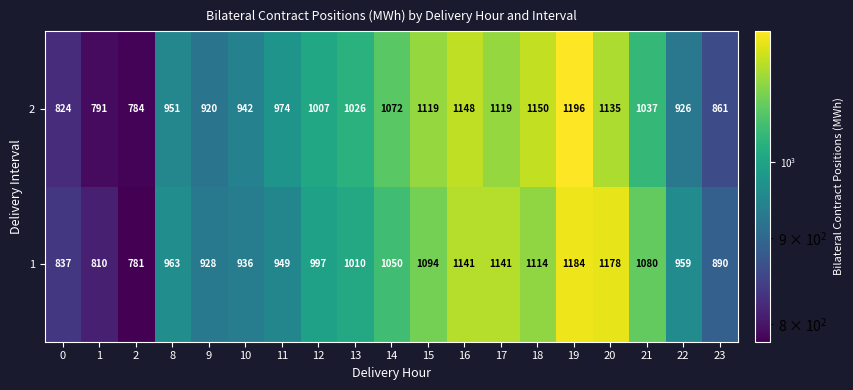

How many values in the 1 series are below 997?

9